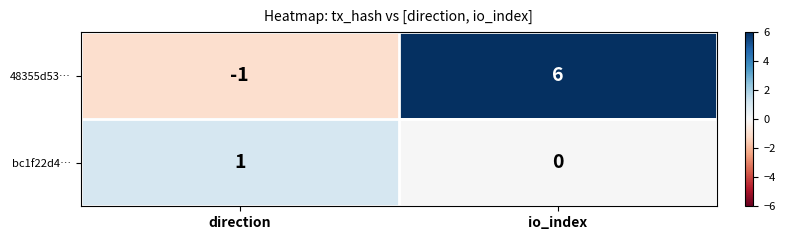

What is the smallest value displayed?

-1